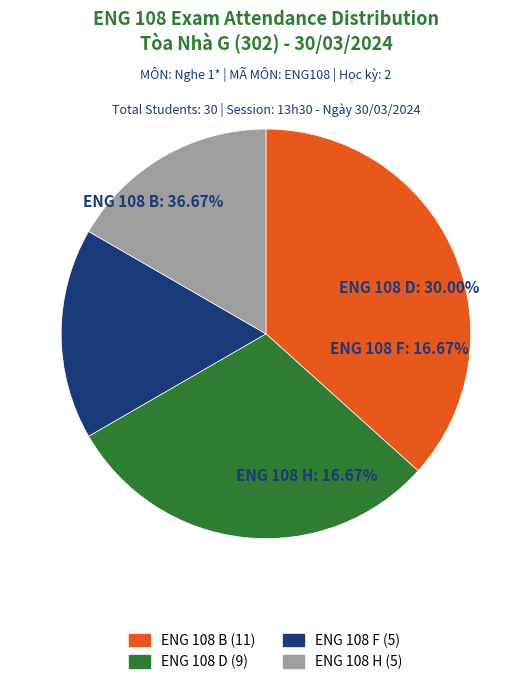

The ENG 108 F slice represents 17% of the pie. True or false?

True